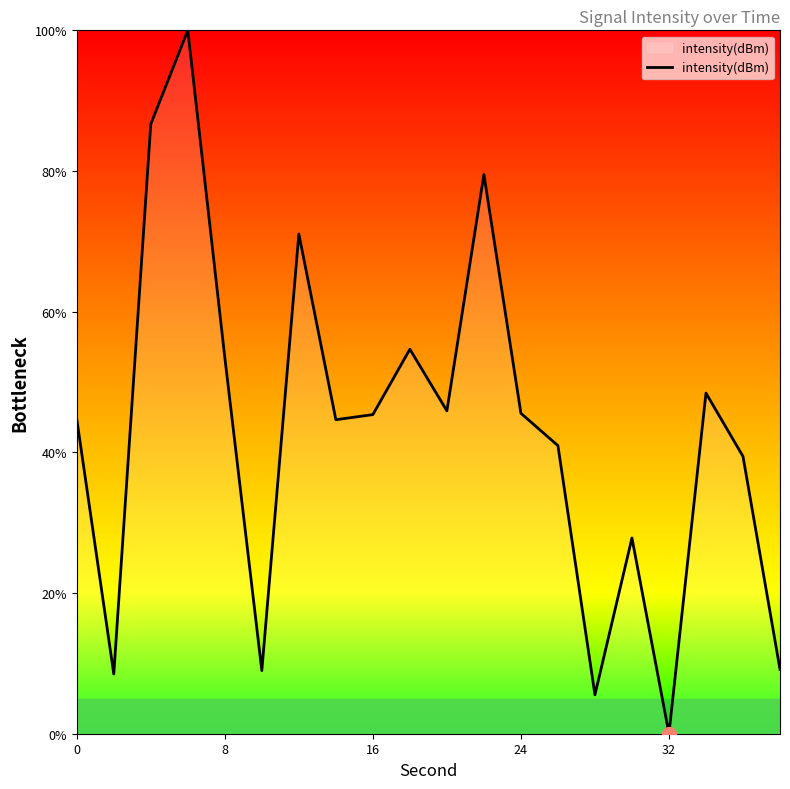

What is the difference between the maximum and minimum values?

100.0